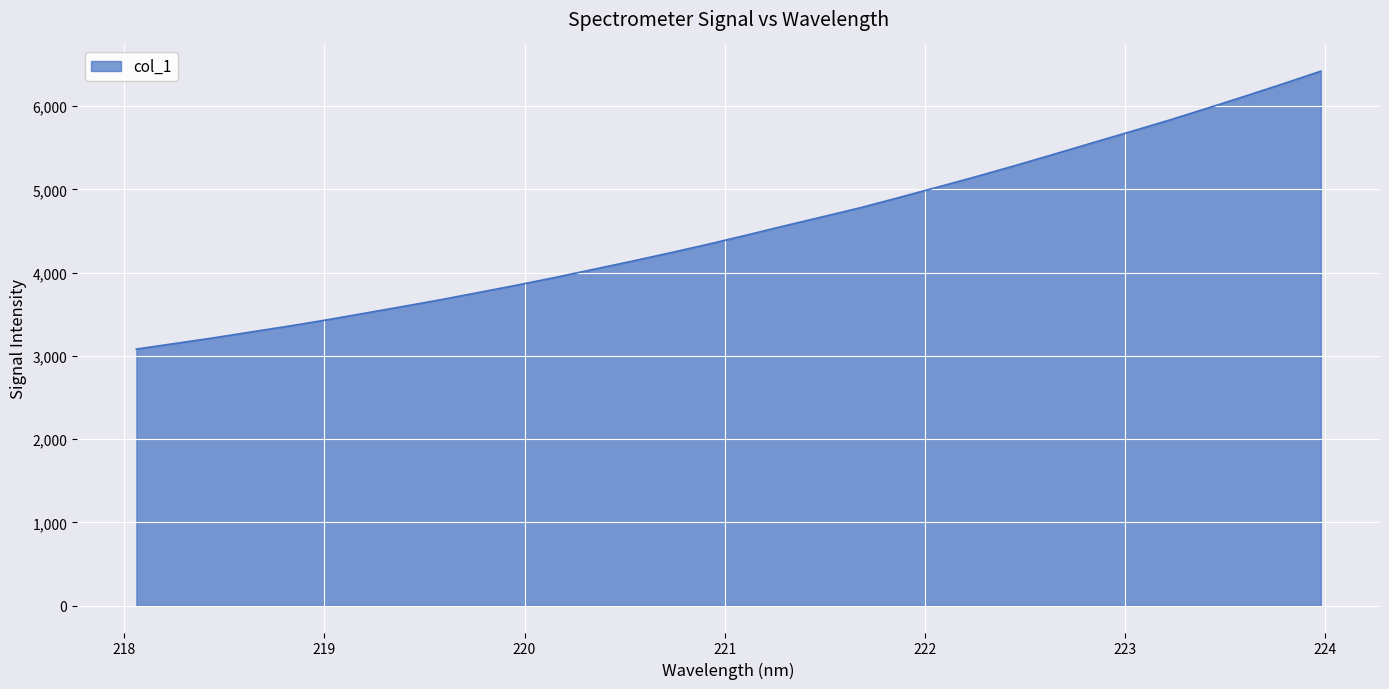

What is the maximum value shown in the chart?

6418.3